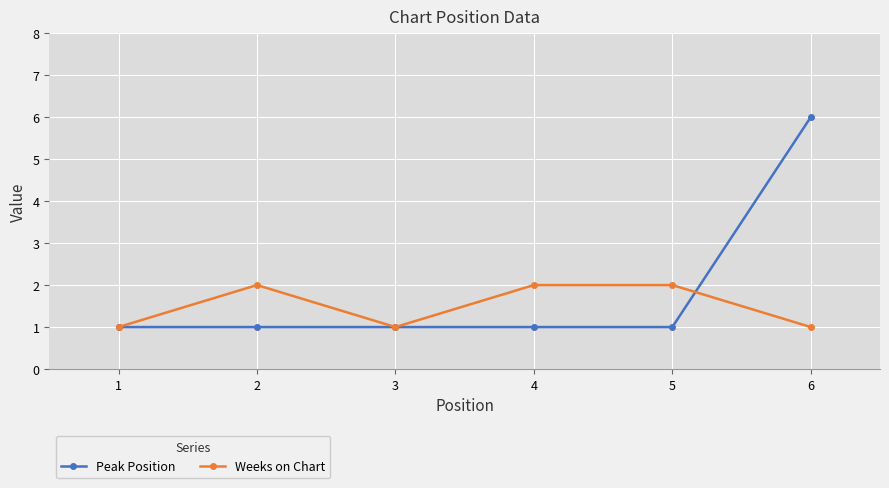

The Weeks on Chart series shows 1 at 3. True or false?

True